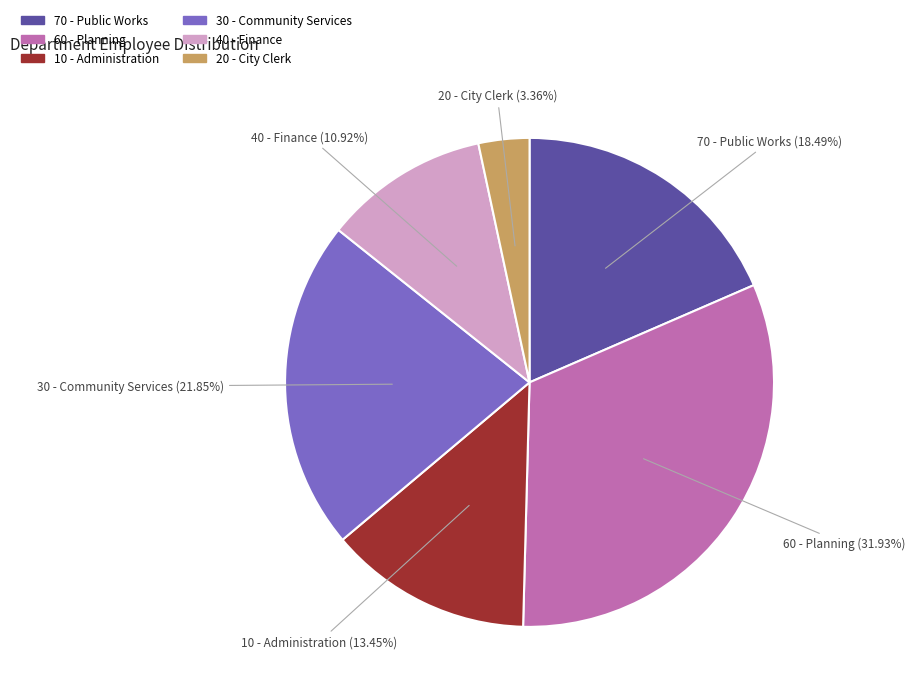

How many slices are in this pie chart?

6